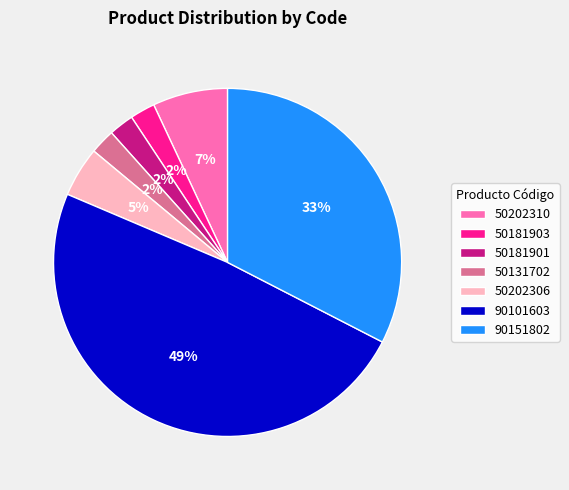

To the nearest percent, what is the difference between the largest and smallest slice percentages?

47%